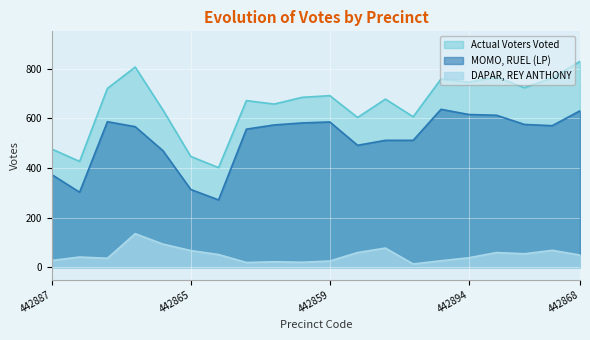

The MOMO, RUEL (LP) series shows 491 at 442860. True or false?

True